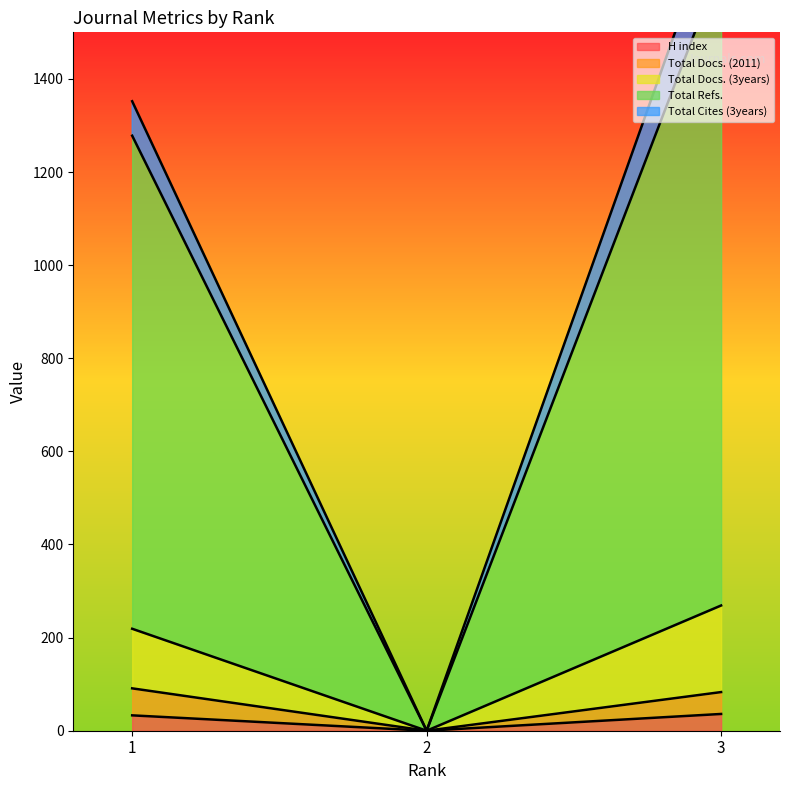

At which label does Total Docs. (2011) first exceed 83?

1